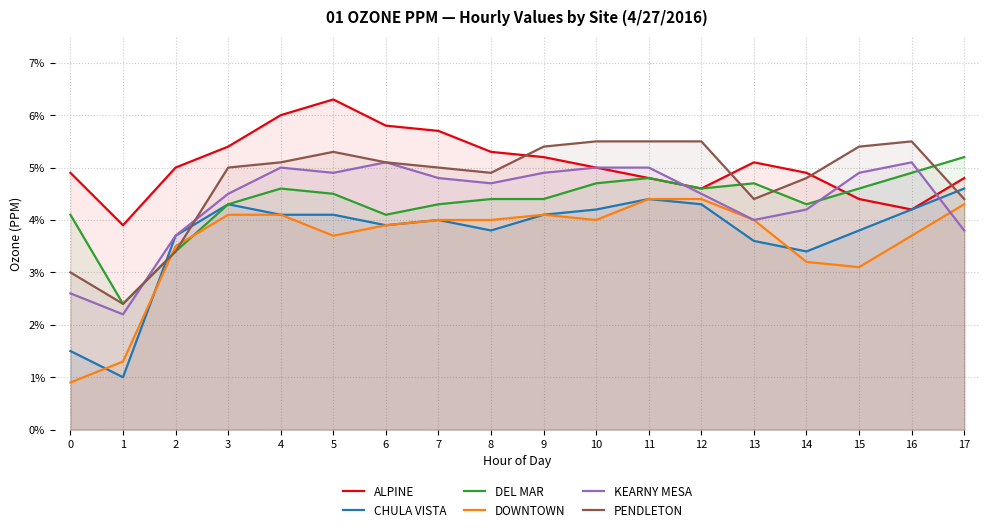

What is the sum of all ALPINE values?

0.9